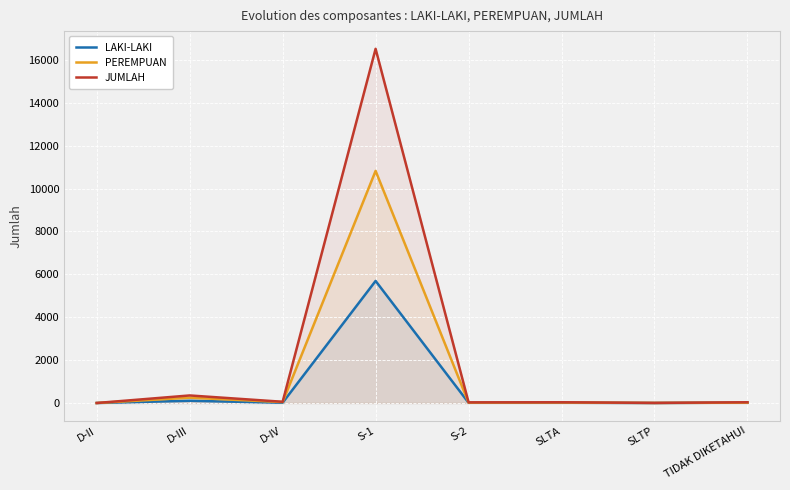

How many data points does each series have?

8